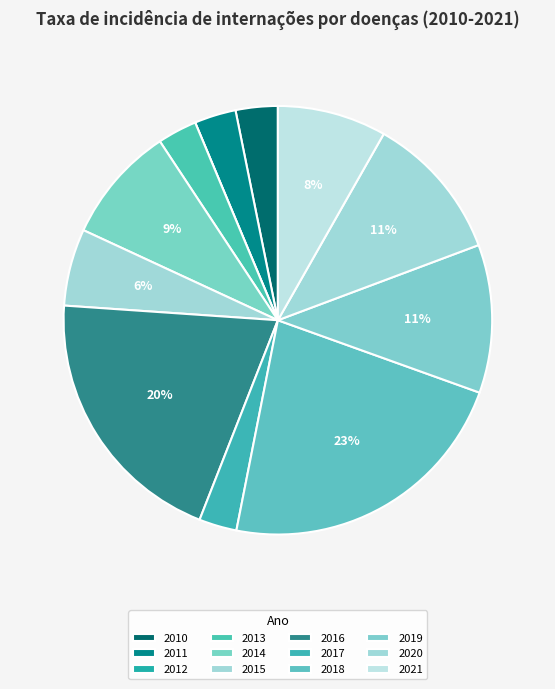

Is 2017 the majority of the pie?

No